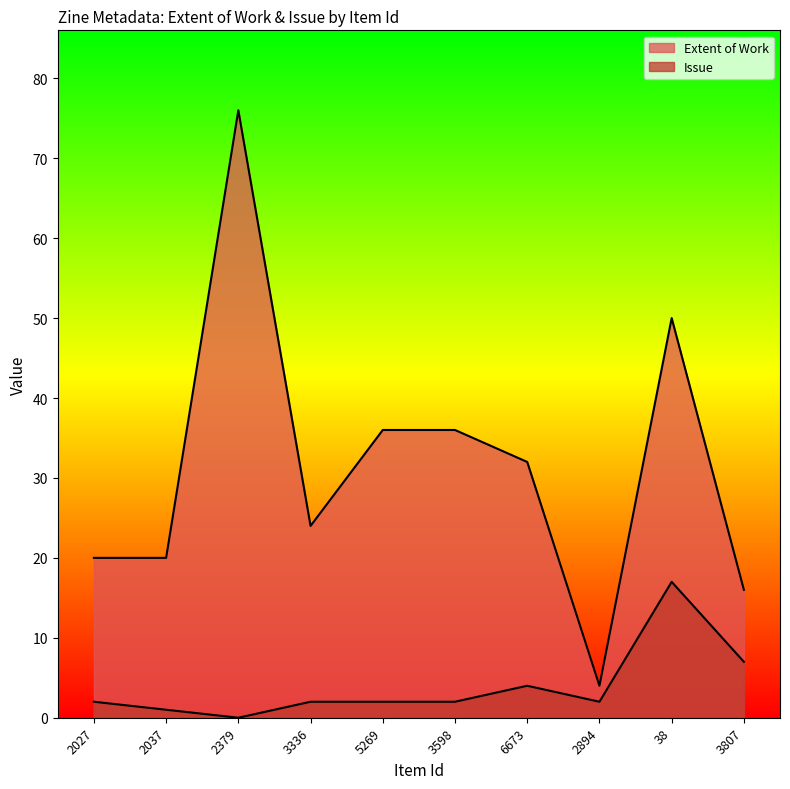

Reading left to right, what are all the values shown in this chart?

Extent of Work: 2027=20	2037=20	2379=76	3336=24	5269=36	3598=36	6673=32	2894=4	38=50	3807=16
Issue: 2027=2	2037=1	2379=0	3336=2	5269=2	3598=2	6673=4	2894=2	38=17	3807=7